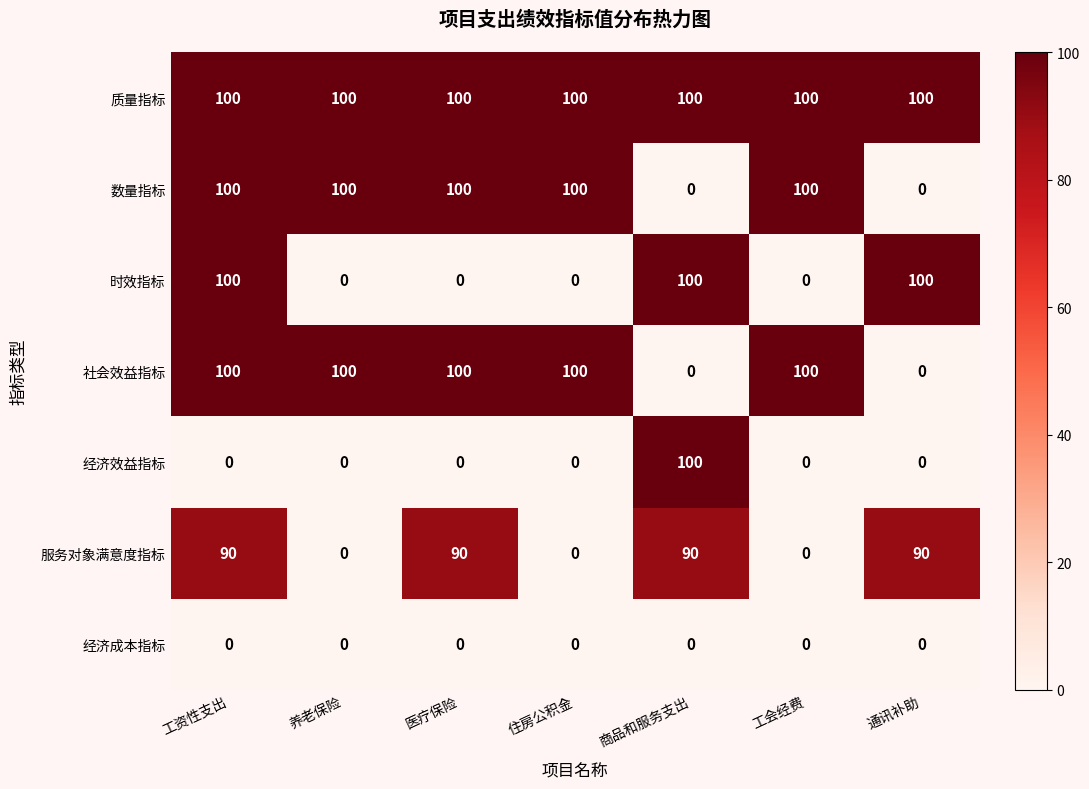

At which category is the sum across all series the highest?

工资性支出